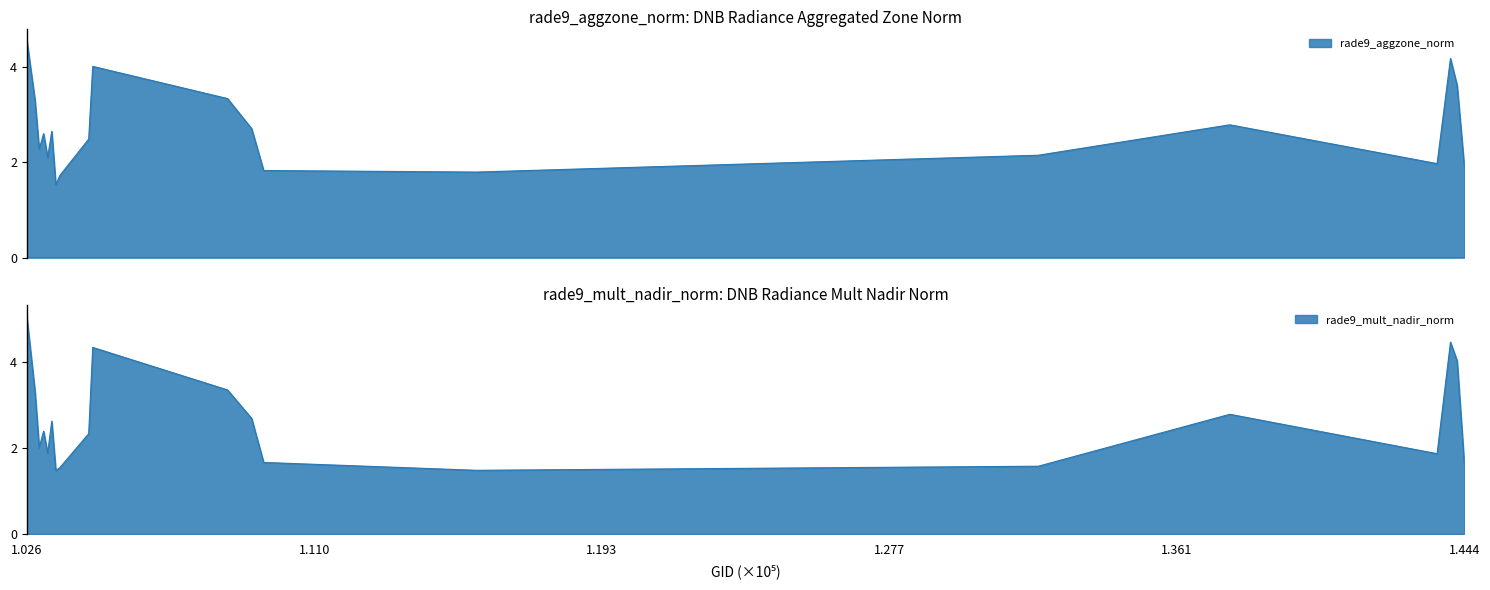

The rade9_mult_nadir_norm series shows 1.6 at 1.444. True or false?

True